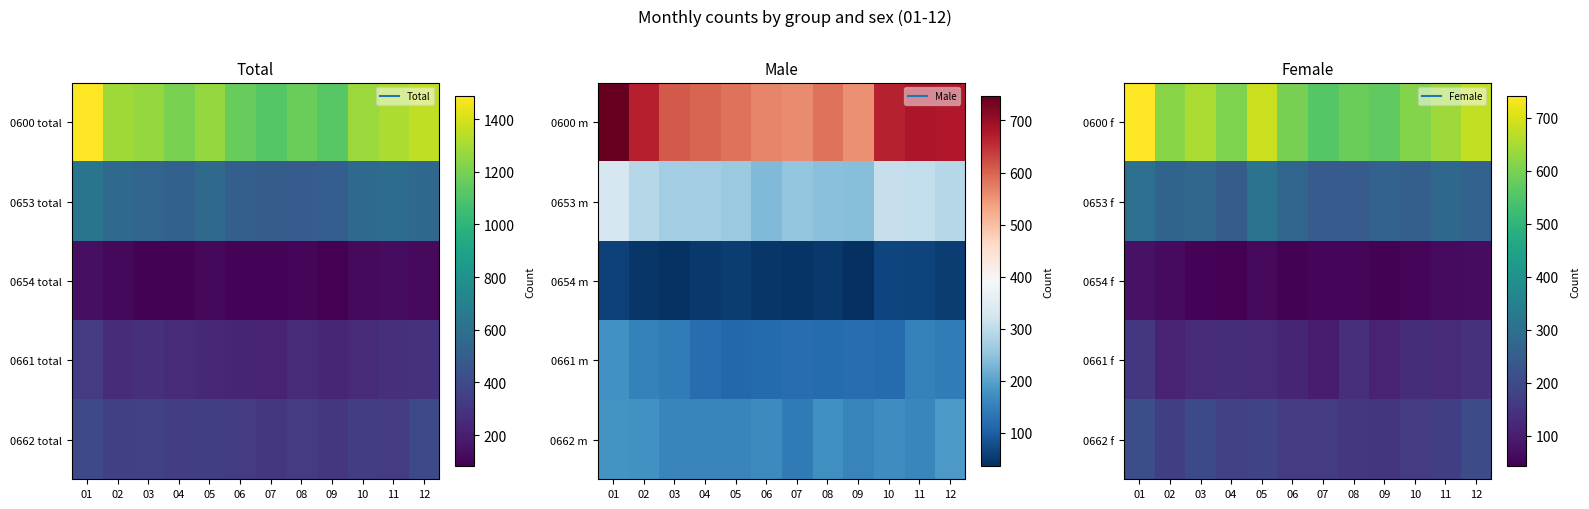

What is the spread (max minus min) of values at 03?

602